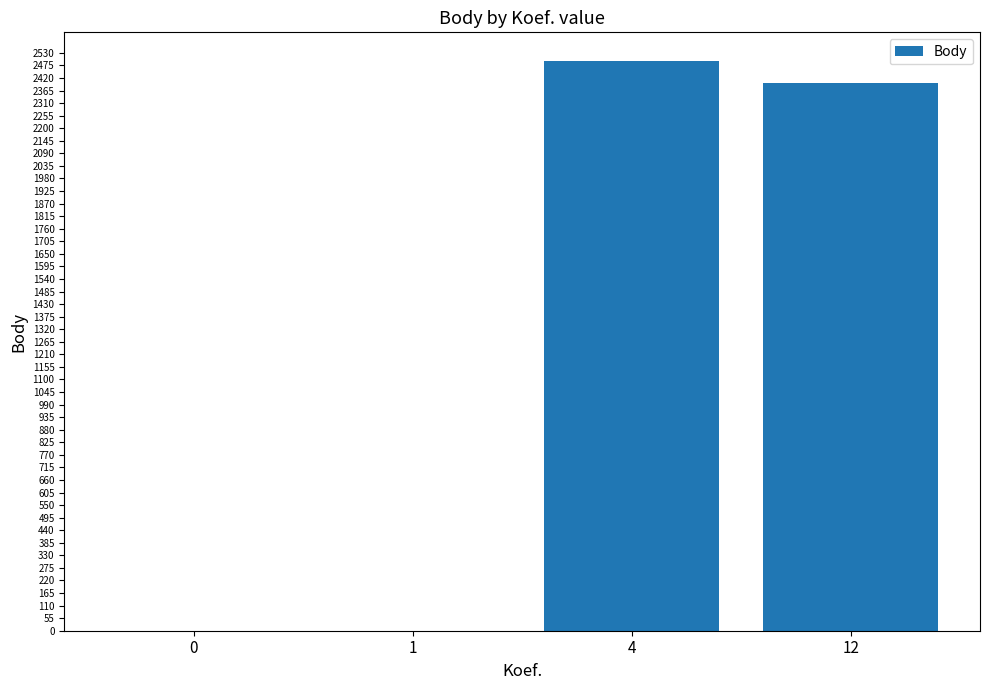

The chart shows a value of 0 at 0. True or false?

True